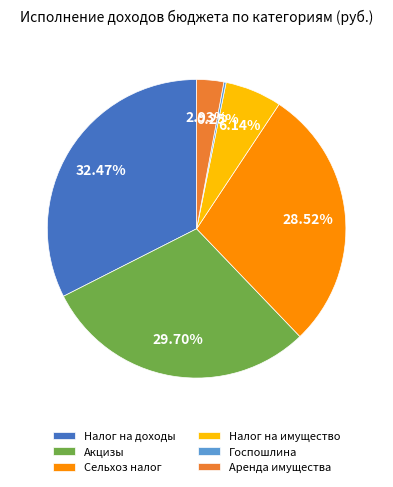

Which has a higher value, Акцизы or Сельхоз налог?

Акцизы